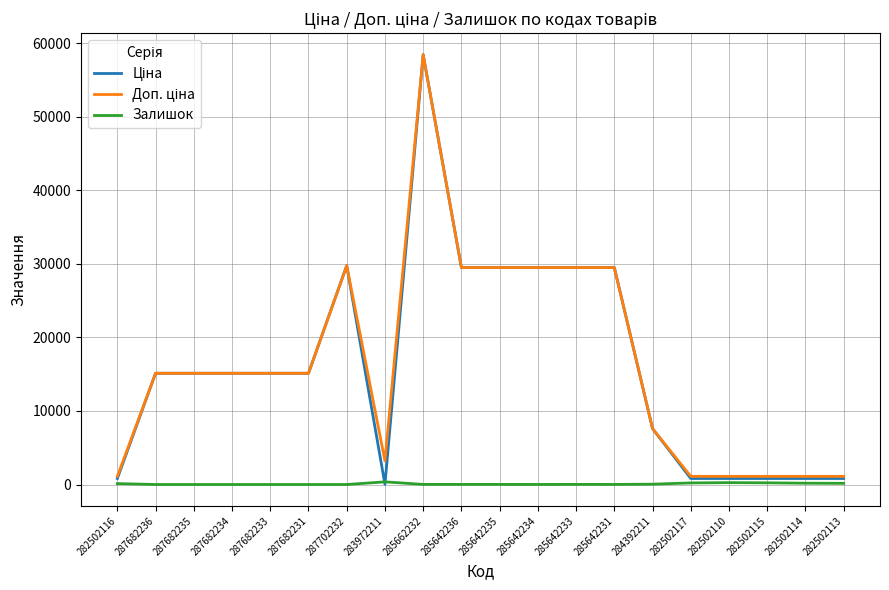

At which category is the sum across all series the highest?

285662232